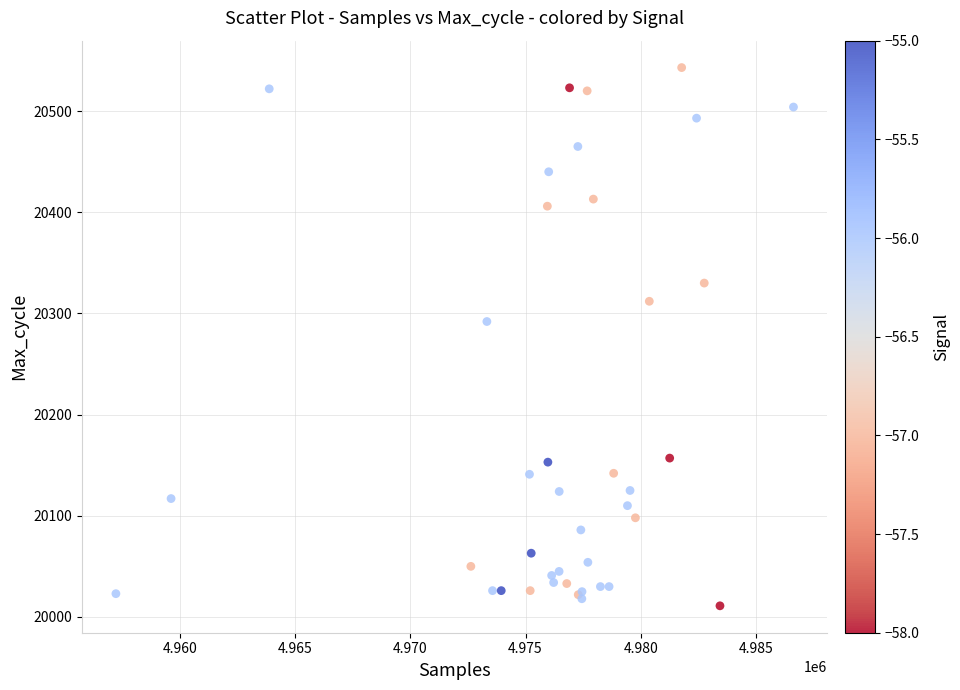

What Y value in the scatter plot is closest to 20277?

20292